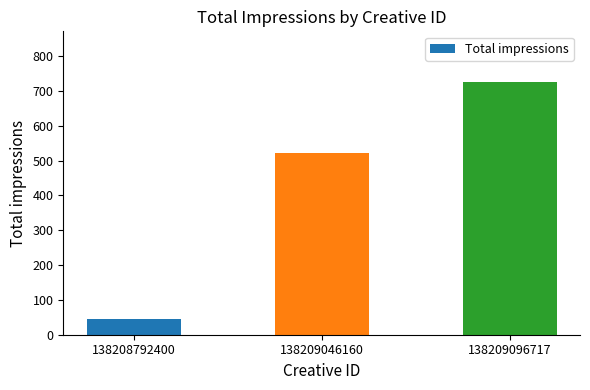

How many bars are there in total?

3